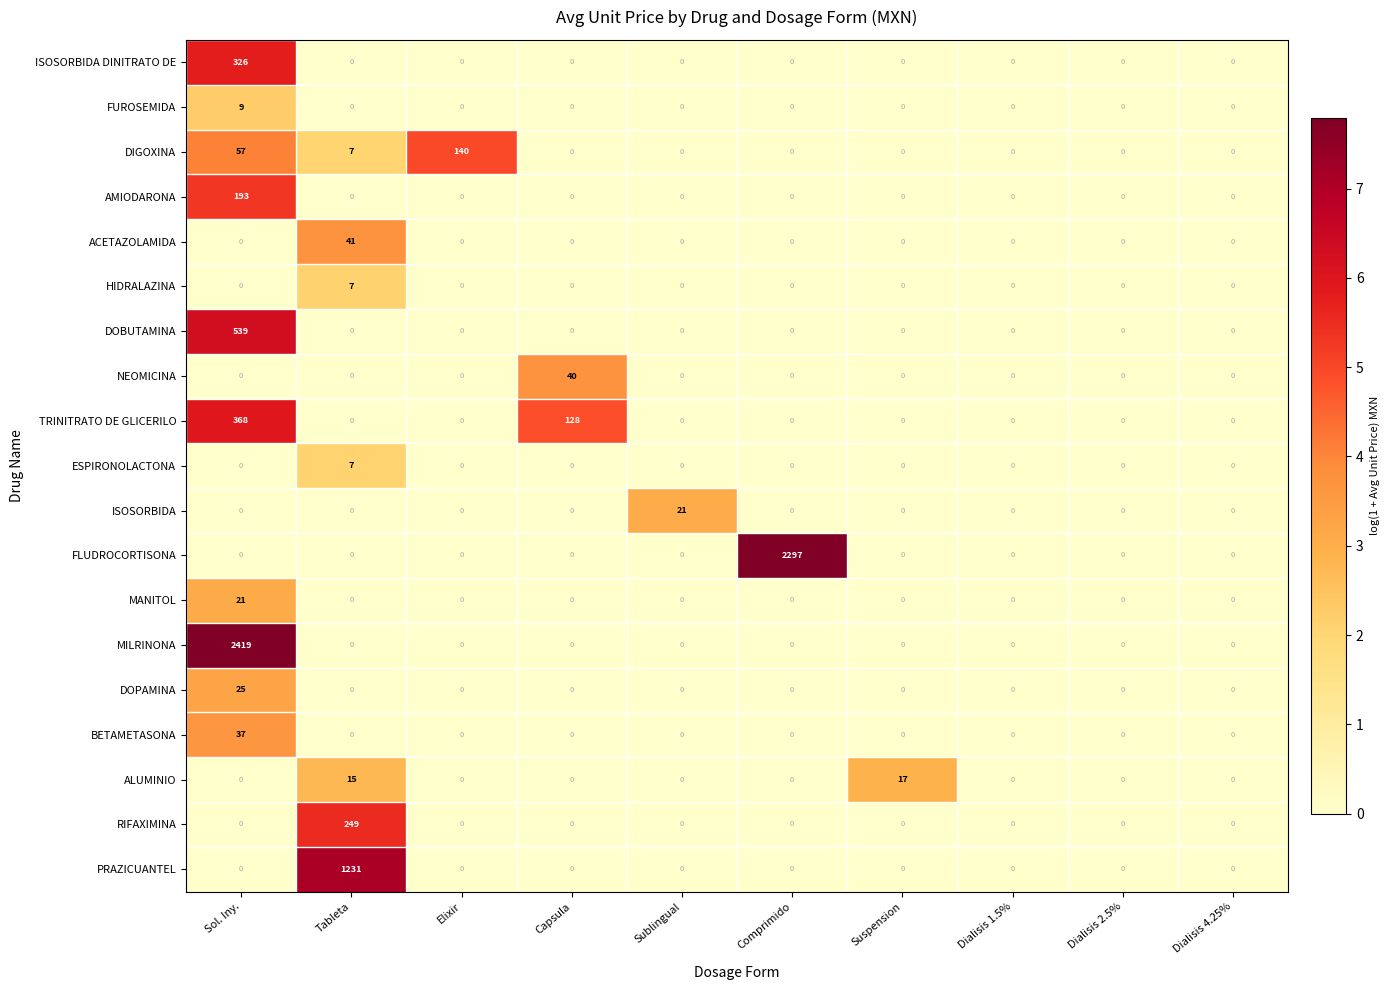

The BETAMETASONA series shows 0 at Suspension. True or false?

True